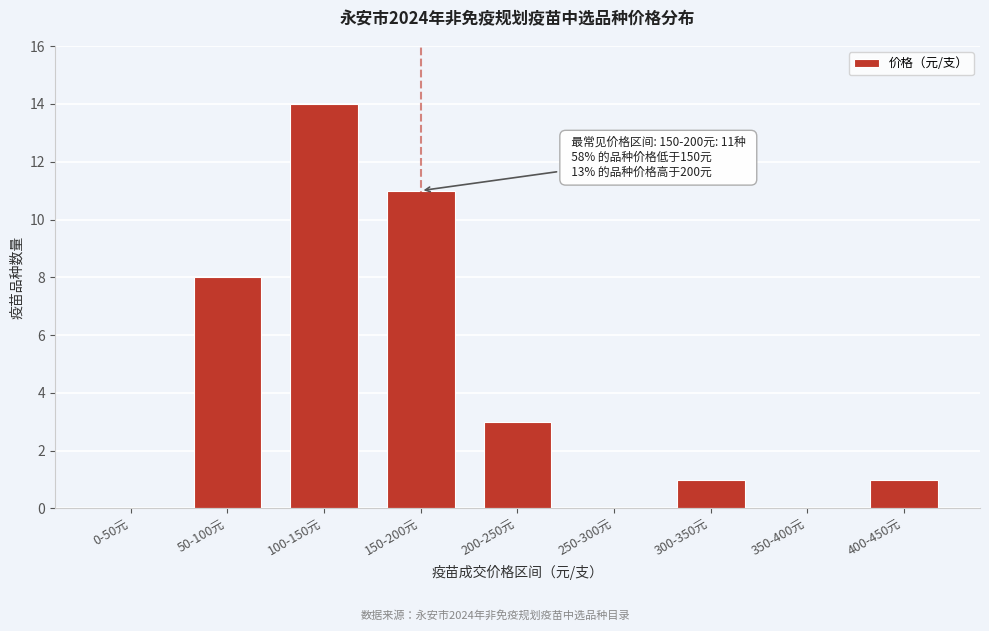

Reading left to right, extract all data points from this chart.

0-50元=0	50-100元=8	100-150元=14	150-200元=11	200-250元=3	250-300元=0	300-350元=1	350-400元=0	400-450元=1